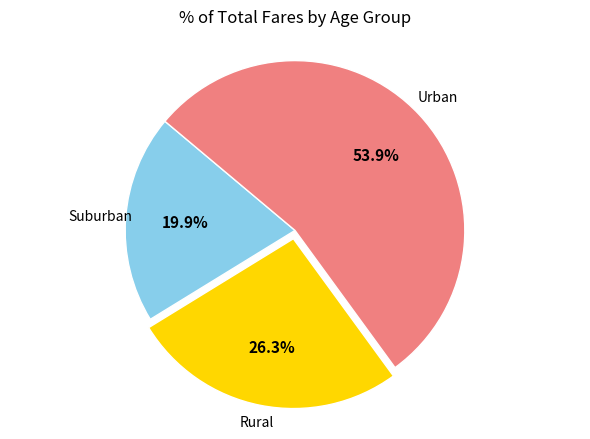

Is there any slice that represents more than half of the pie?

Yes